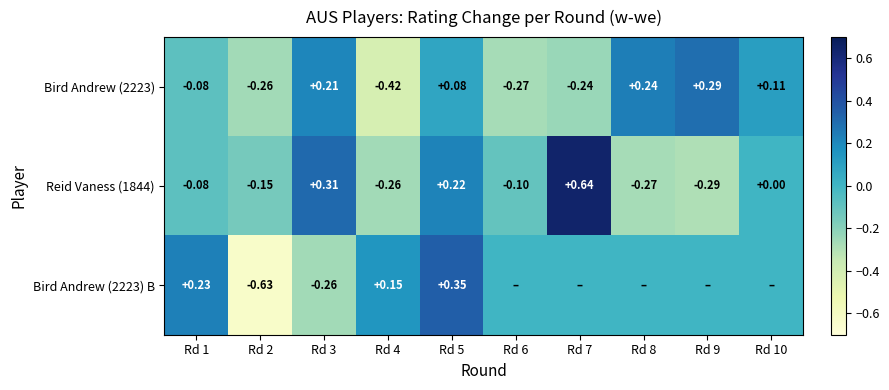

How many positive values does the Bird Andrew (2223) series have?

5